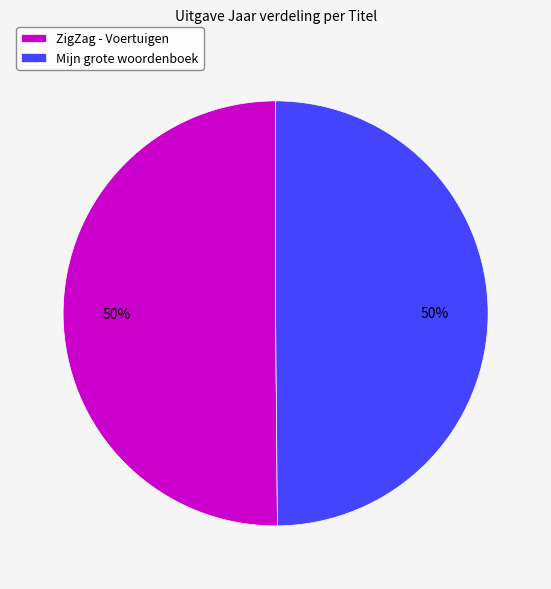

Do ZigZag - Voertuigen and Mijn grote woordenboek together represent more than half of the pie?

Yes